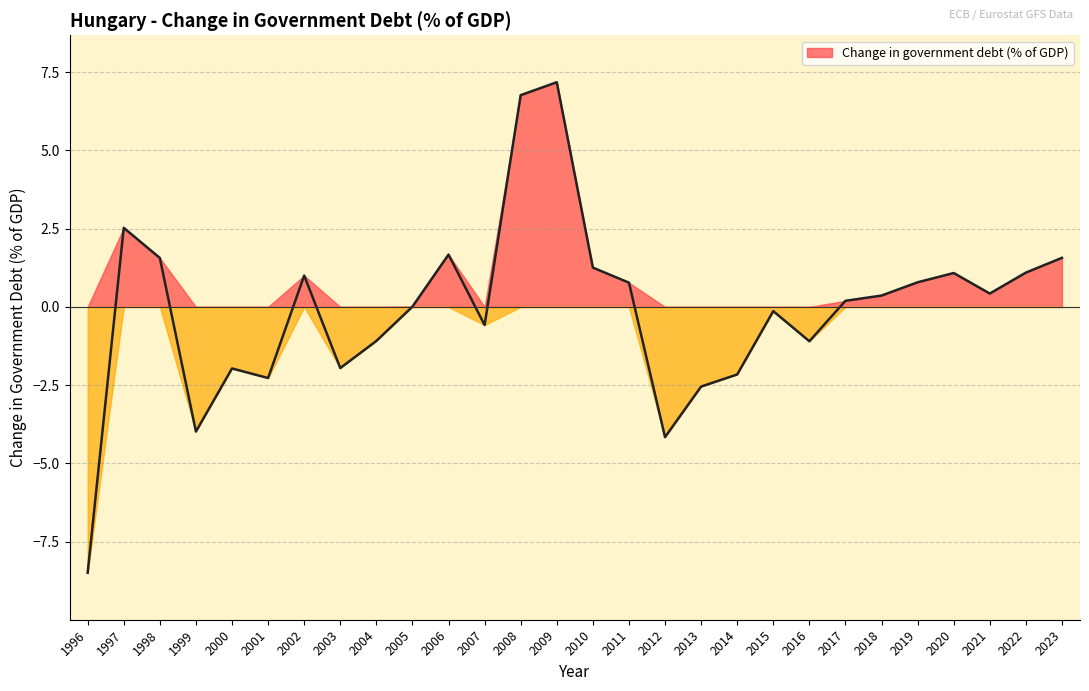

How many points are lower than both their immediate neighbors (excluding endpoints)?

7